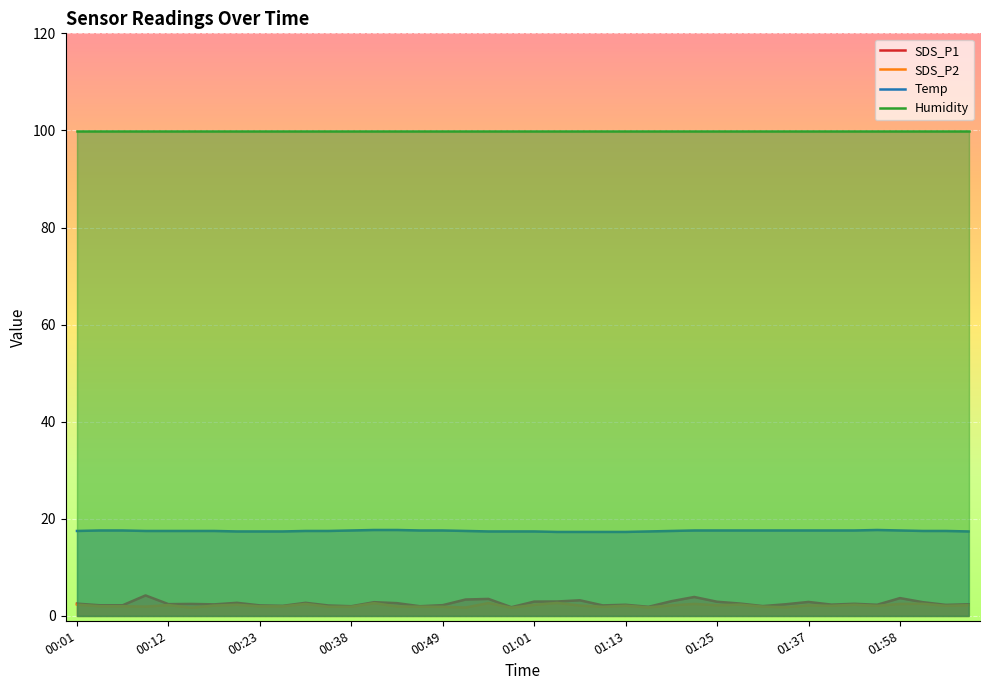

At which label does SDS_P2 first exceed 2?

00:01